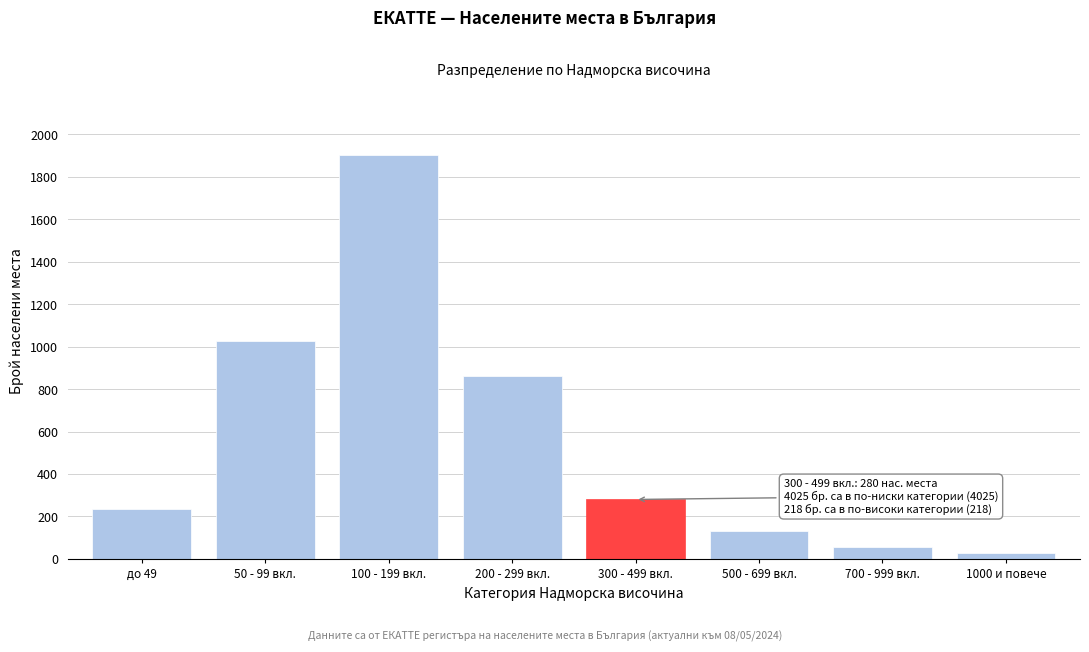

Reading left to right, transcribe all the data shown in this chart.

до 49=237	50 - 99 вкл.=1028	100 - 199 вкл.=1900	200 - 299 вкл.=860	300 - 499 вкл.=280	500 - 699 вкл.=130	700 - 999 вкл.=58	1000 и повече=30